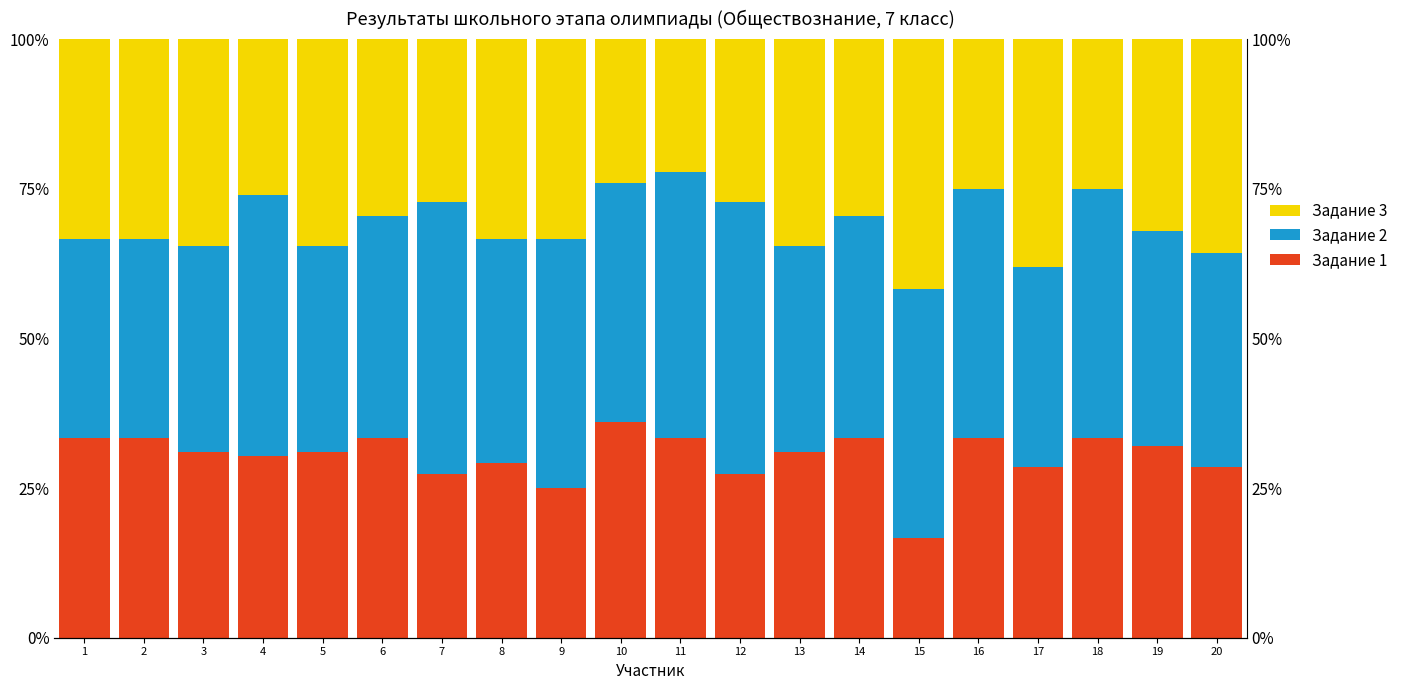

Which series has the largest total across all categories?

Задание 2